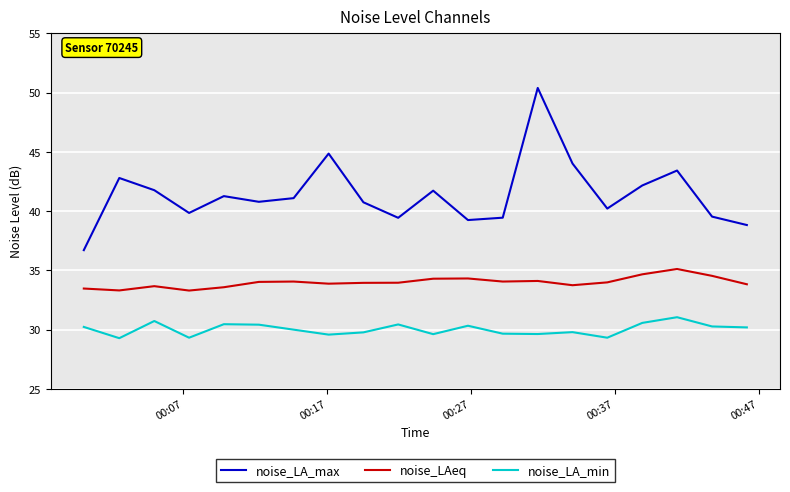

List the series in order of their peak value, highest first.

noise_LA_max, noise_LAeq, noise_LA_min